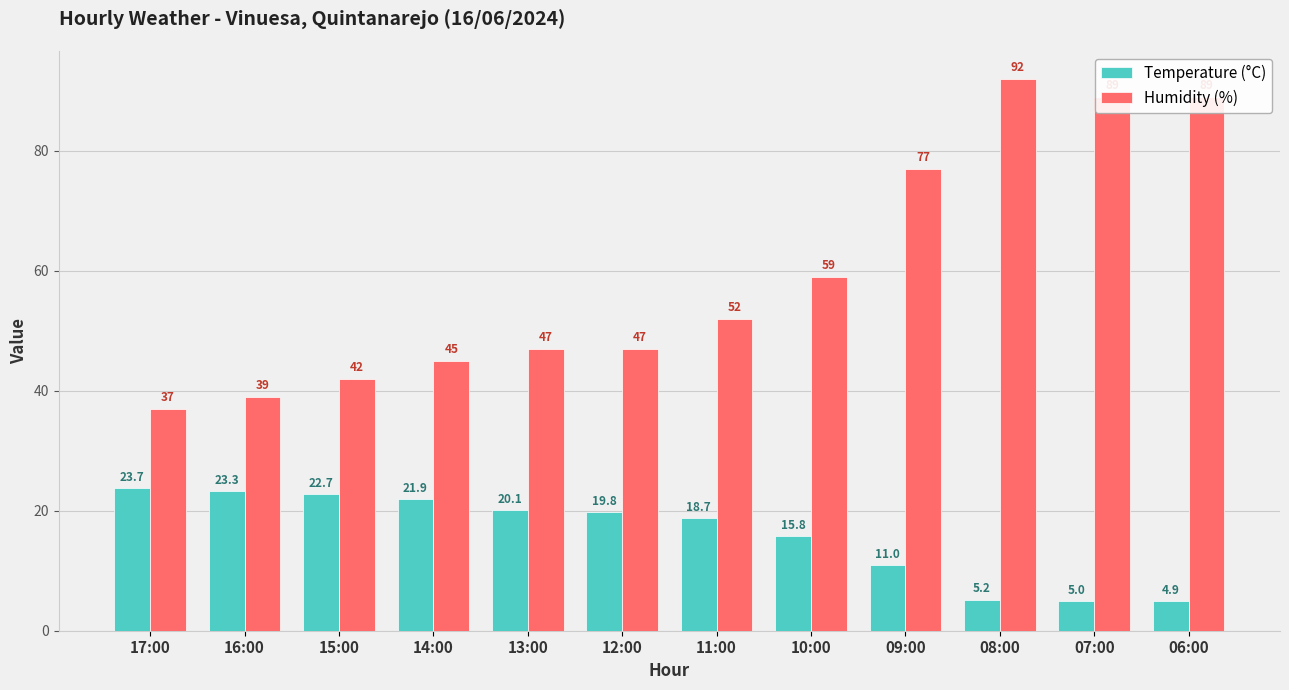

List the series in order of their overall mean, highest first.

Humidity (%), Temperature (°C)